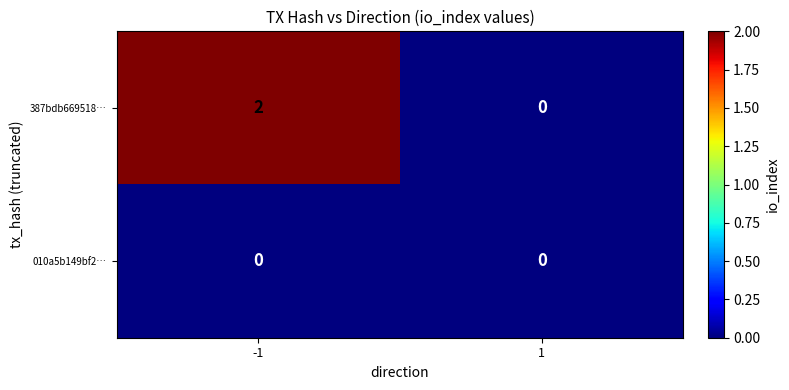

At -1, list the series in order from largest to smallest.

387bdb669518…, 010a5b149bf2…